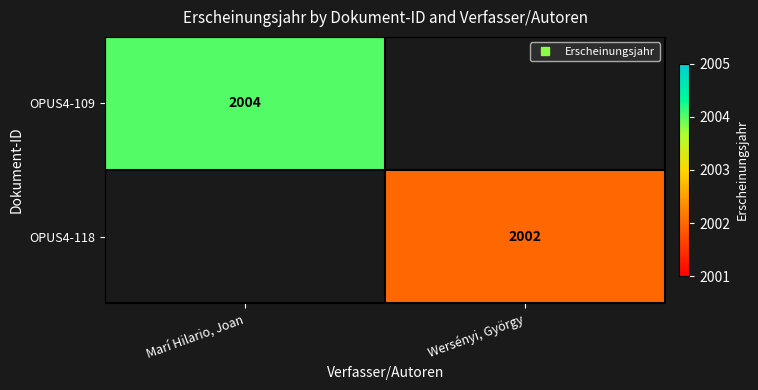

At how many categories does at least one series exceed 2003?

1